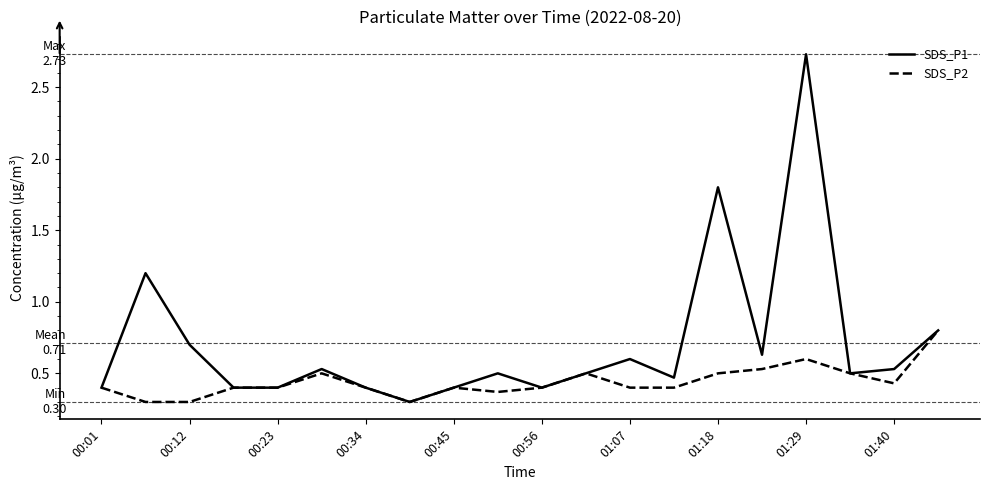

Which series has the widest spread of values?

SDS_P1